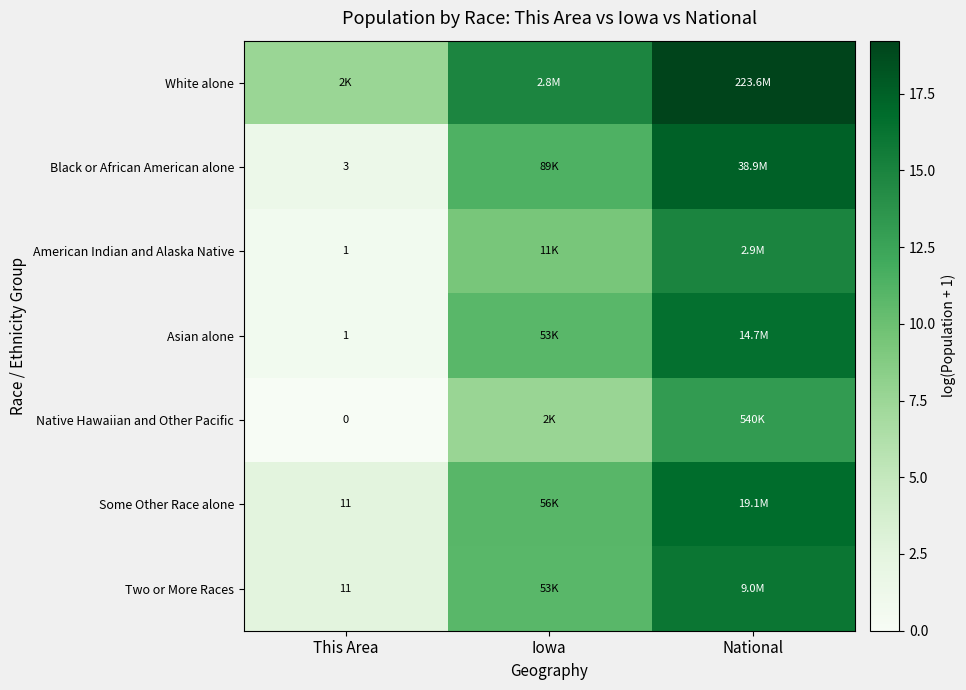

The Black or African American alone series shows 0.5 at This Area. True or false?

False